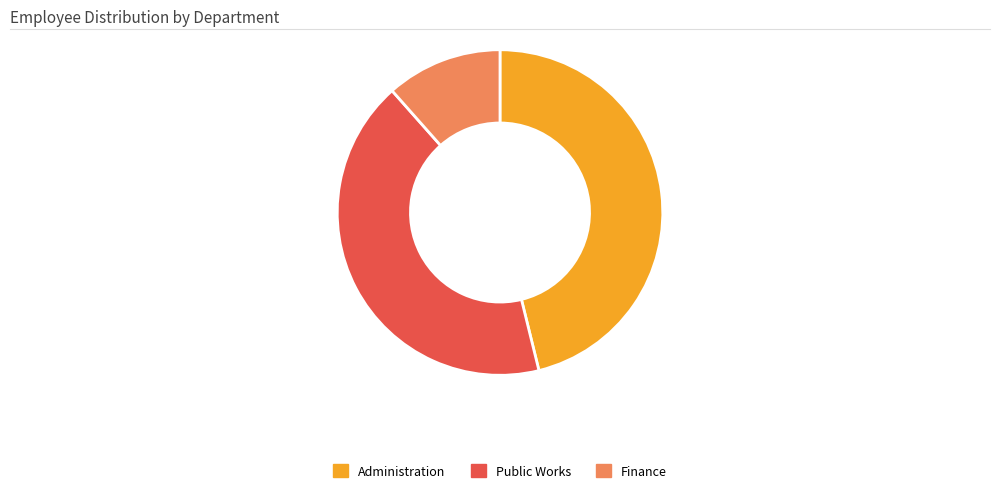

Rank the categories by value from lowest to highest.

Finance, Public Works, Administration